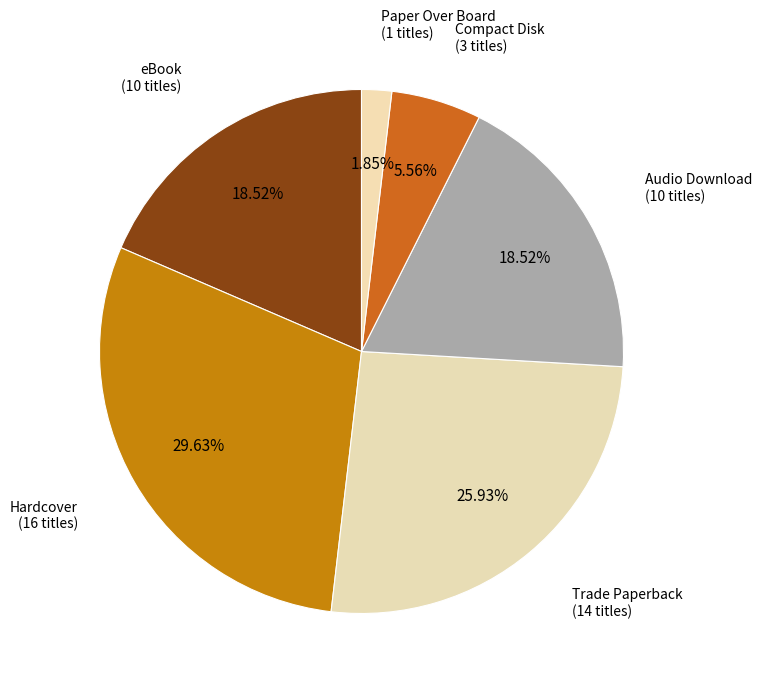

To the nearest percent, what is the difference between the largest and smallest slice percentages?

28%